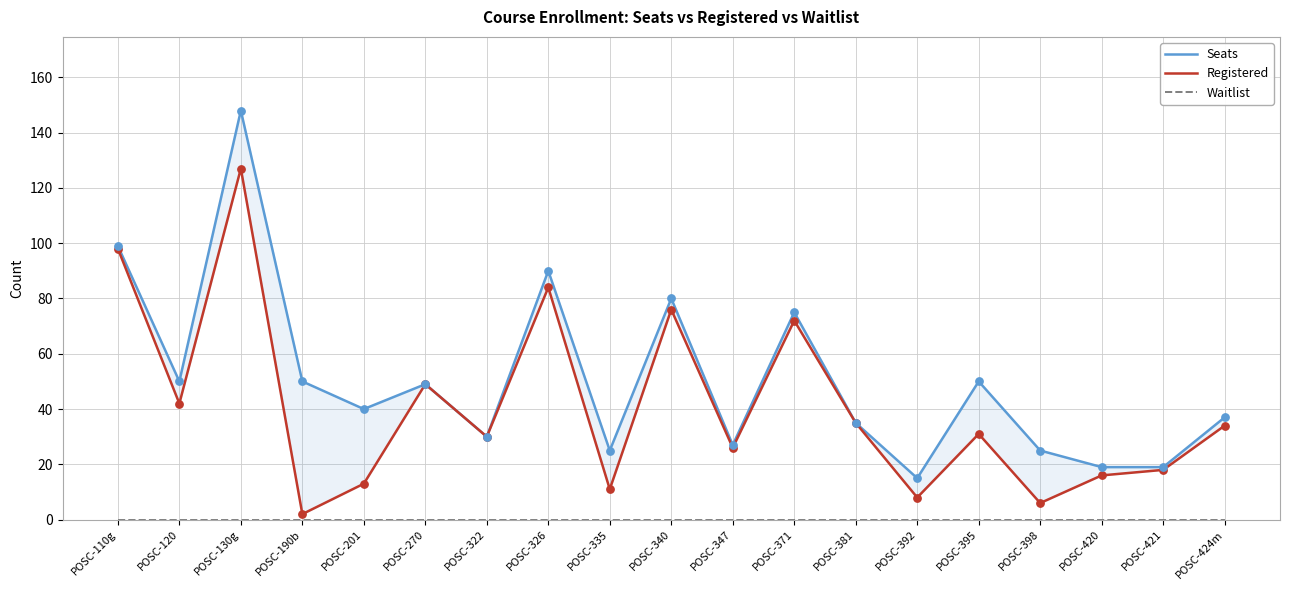

At how many categories does at least one series exceed 72?

5